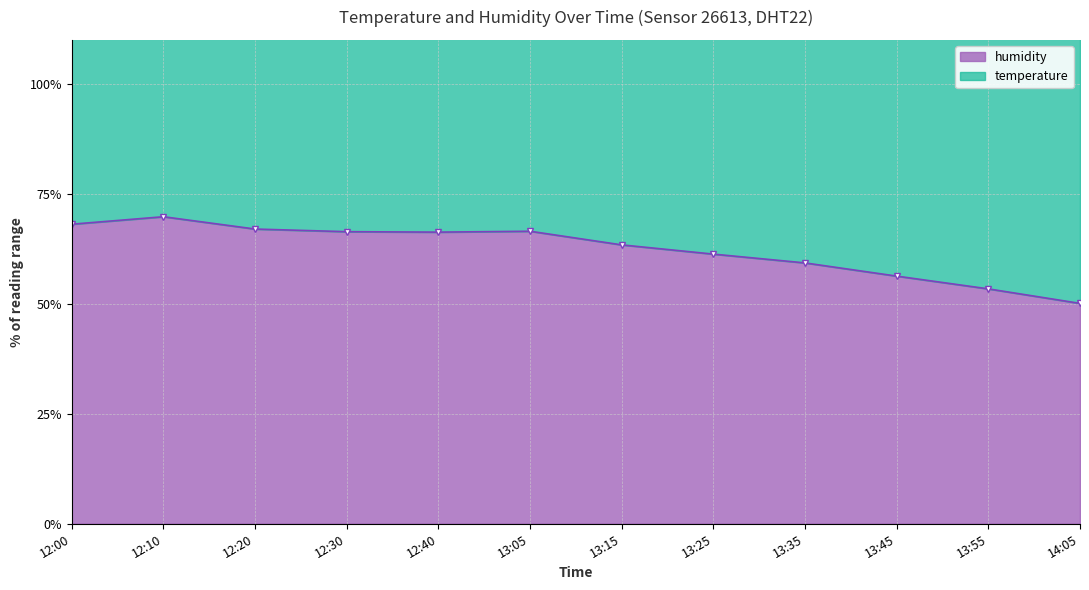

List the labels in order of value, smallest first.

14:05, 13:55, 13:45, 13:35, 13:25, 13:15, 12:40, 12:30, 13:05, 12:20, 12:00, 12:10